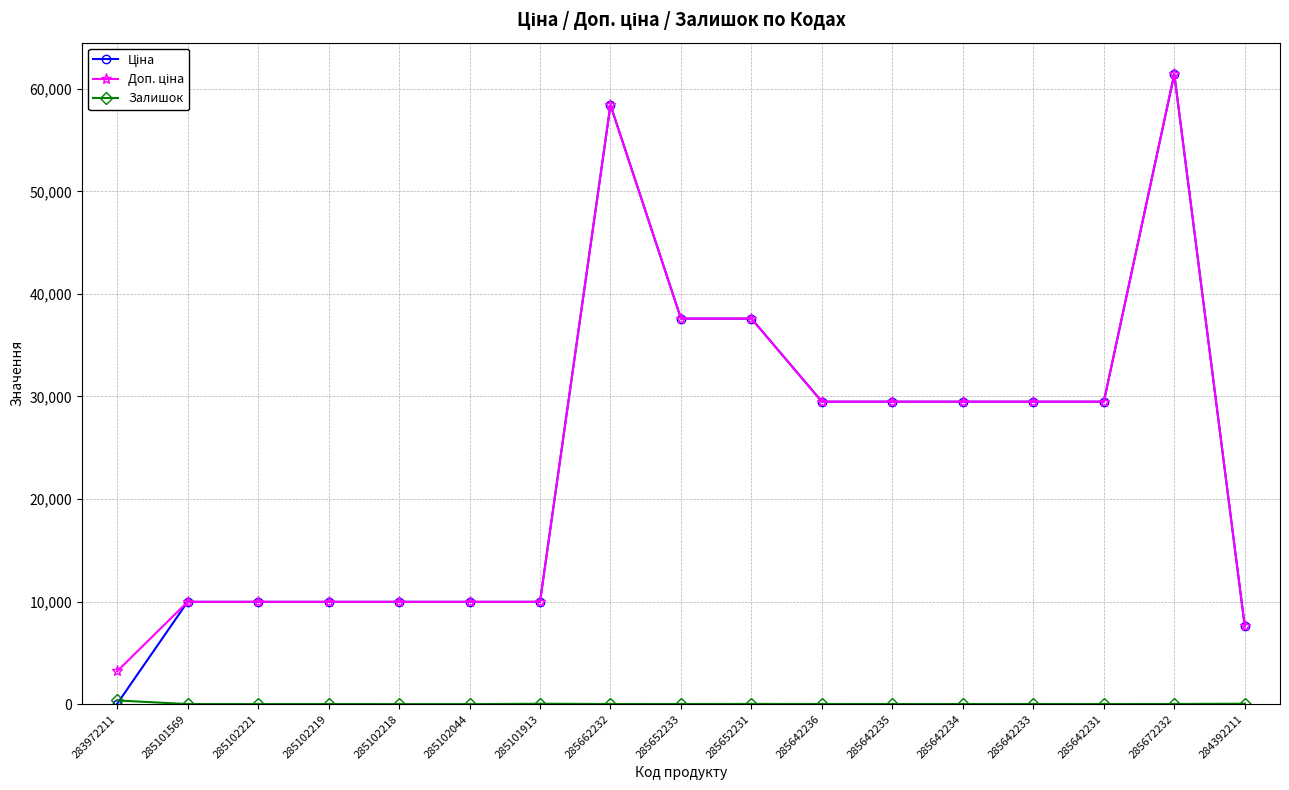

What is the maximum value shown in the chart?

61434.3